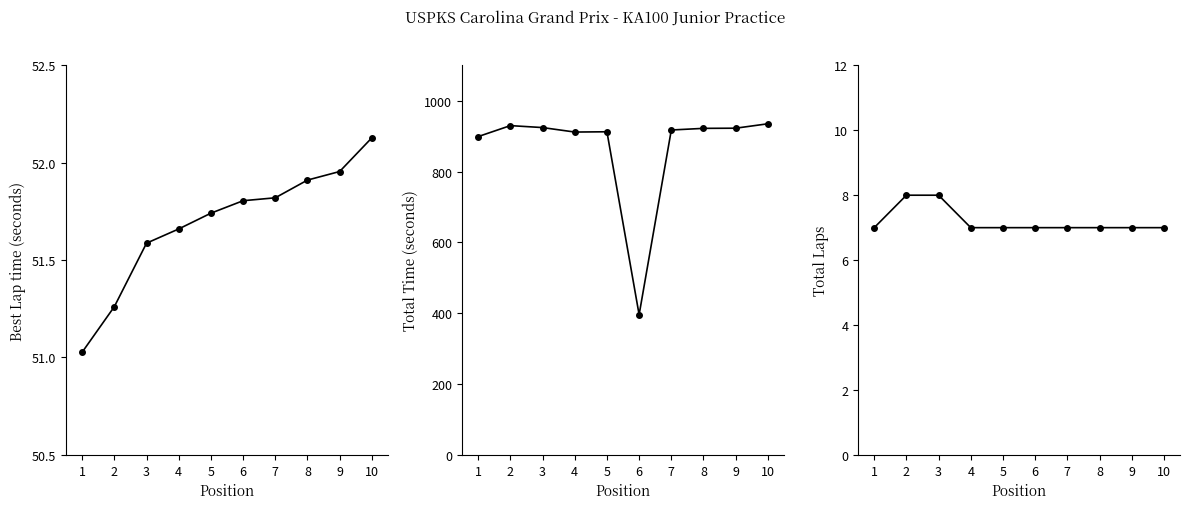

Which series has the largest range (max minus min)?

Total Time